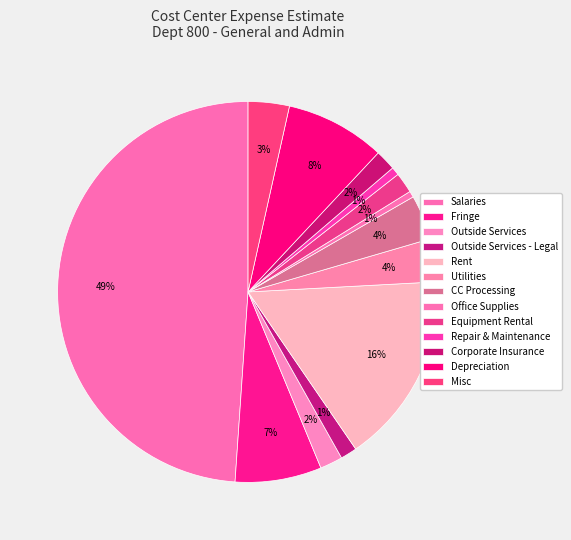

How many segments does this pie chart have?

13